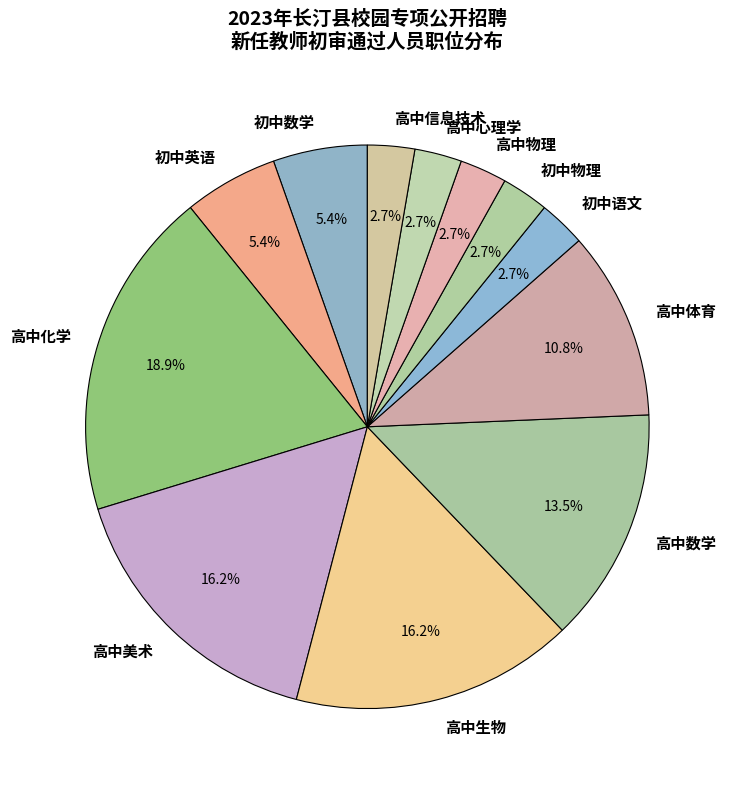

Which slice is the largest?

高中化学